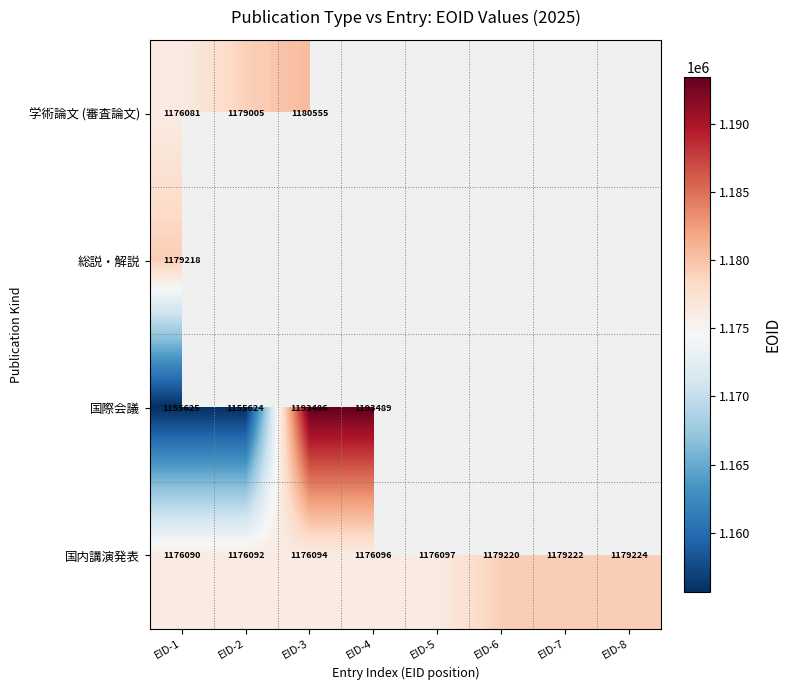

The value of 国内講演発表 at EID-7 is 1179222. True or false?

True